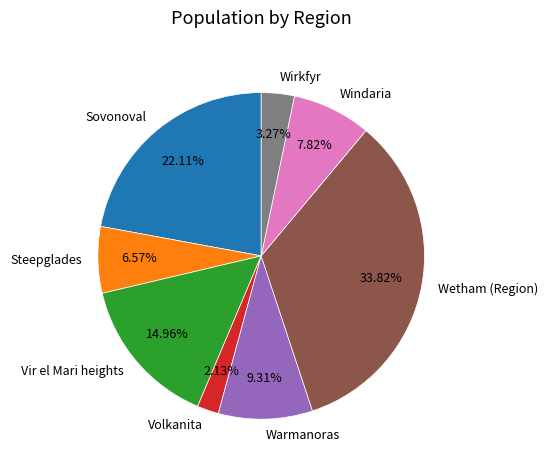

How much of the chart is everything except Windaria?

92.2%